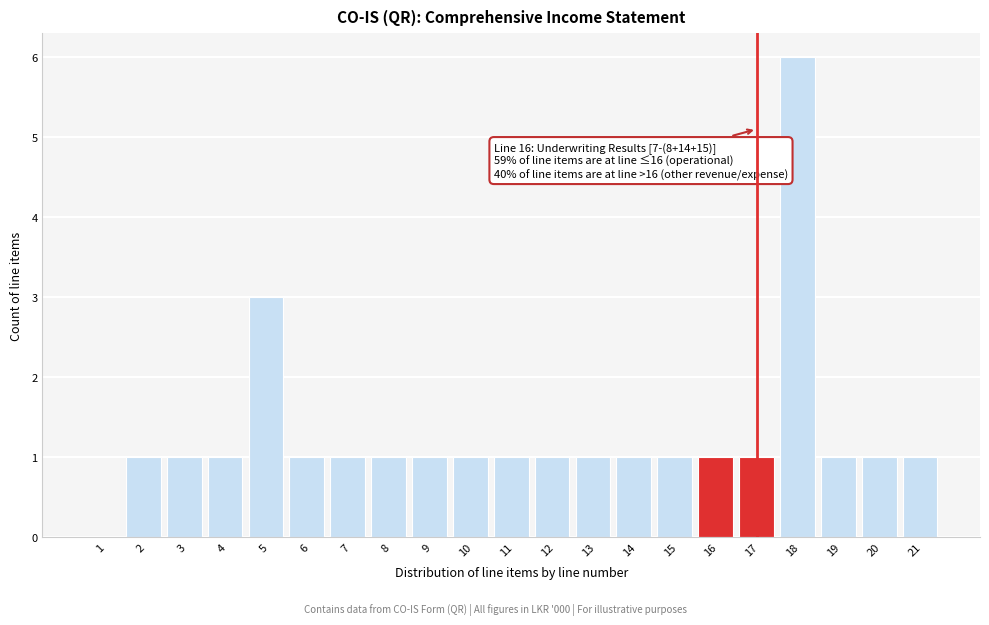

Reading left to right, list all the values displayed in this chart.

1=0	2=1	3=1	4=1	5=3	6=1	7=1	8=1	9=1	10=1	11=1	12=1	13=1	14=1	15=1	16=1	17=1	18=6	19=1	20=1	21=1